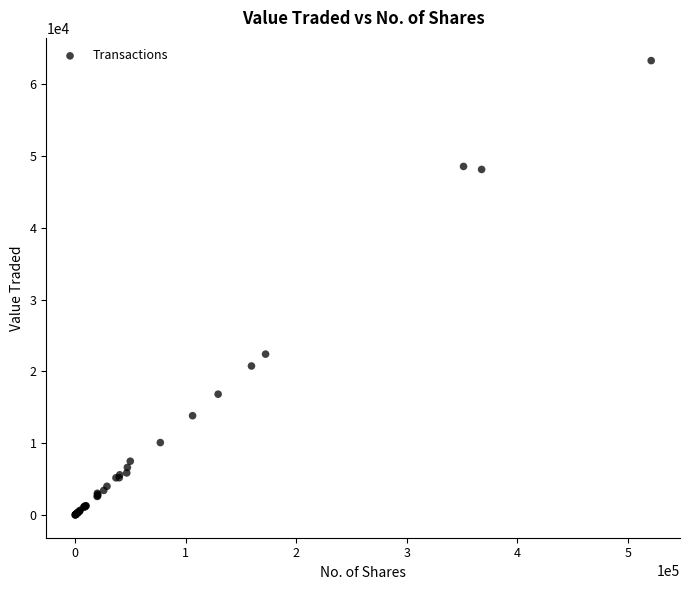

What Y value in the scatter plot is closest to 31636?

22405